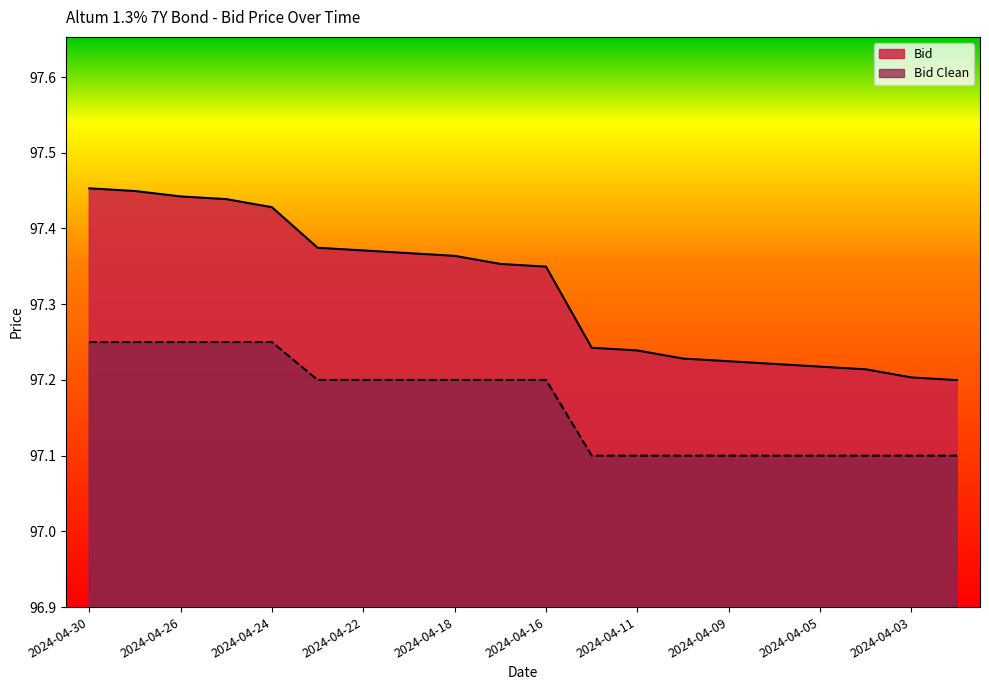

At which label is Bid Clean closest to 97?

2024-04-12